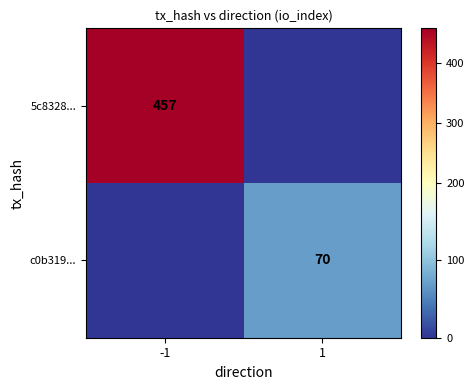

True or false: c0b319... has a value of 70 at 1.

True